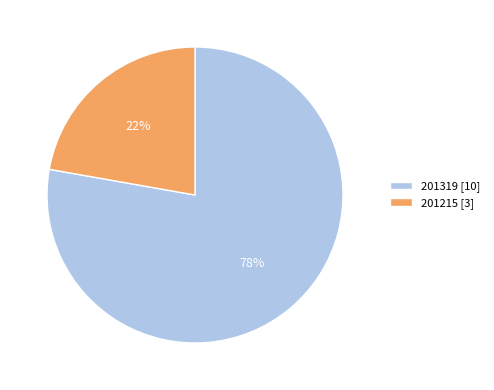

Approximately how many times larger is the value at 201215 compared to 201319?

0.3